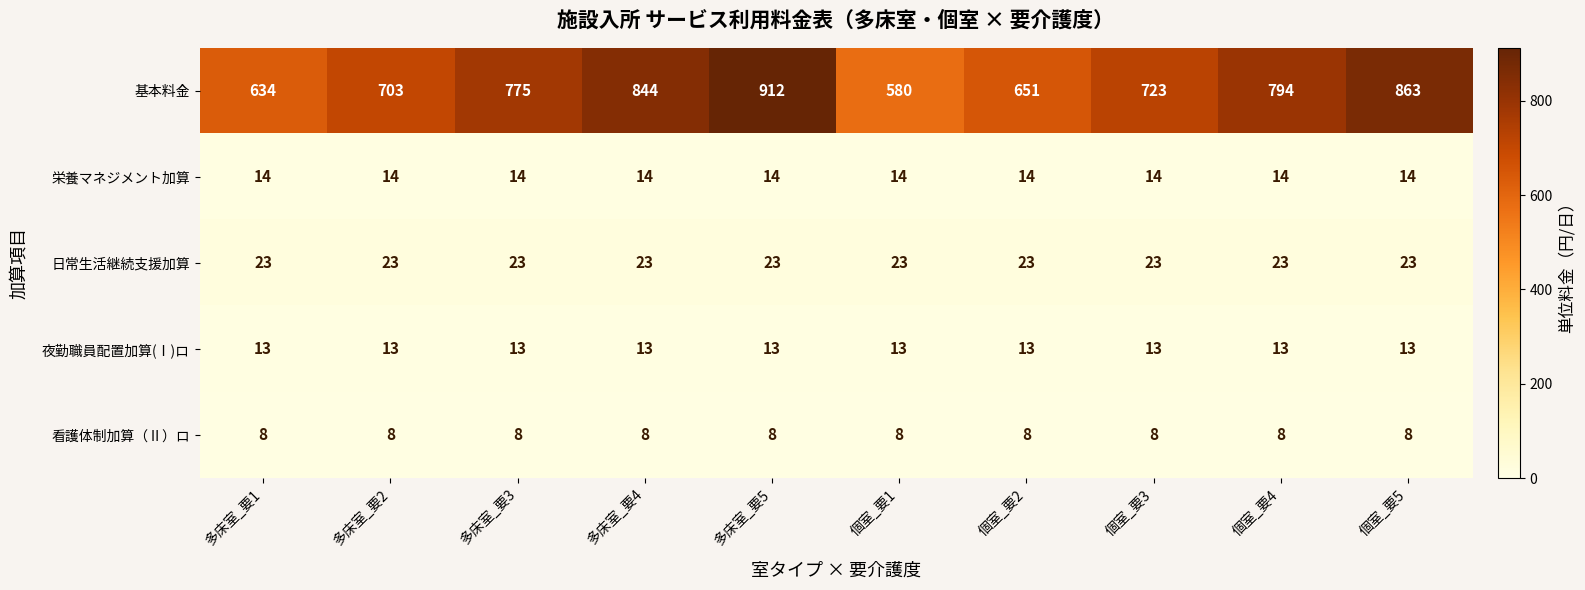

Count the number of categories in the chart.

10